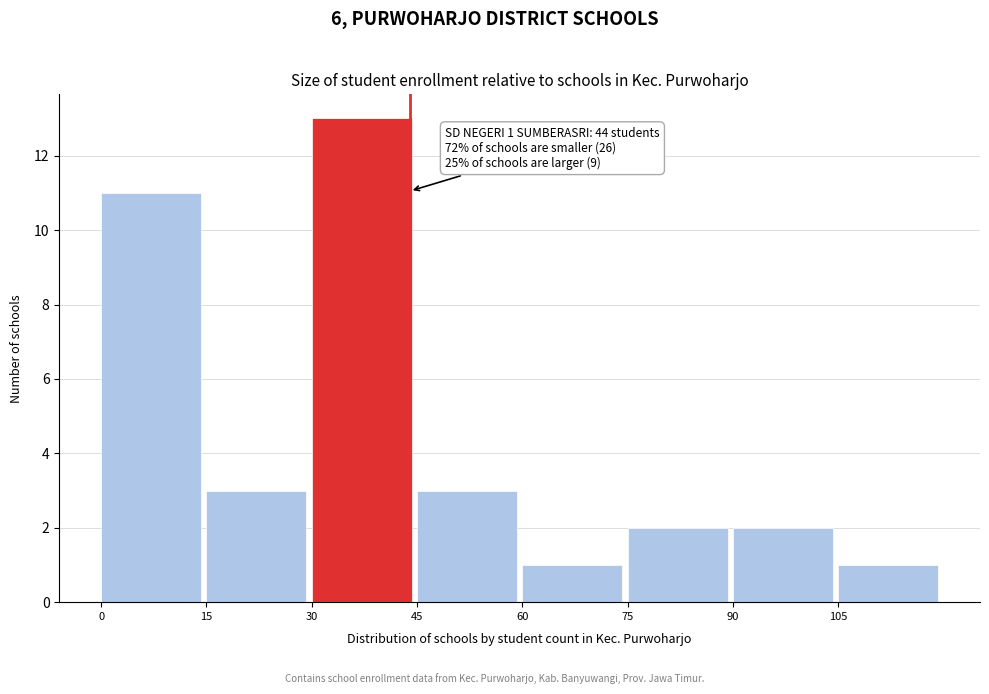

Which range on the x-axis has the tallest bar?

30 to 45